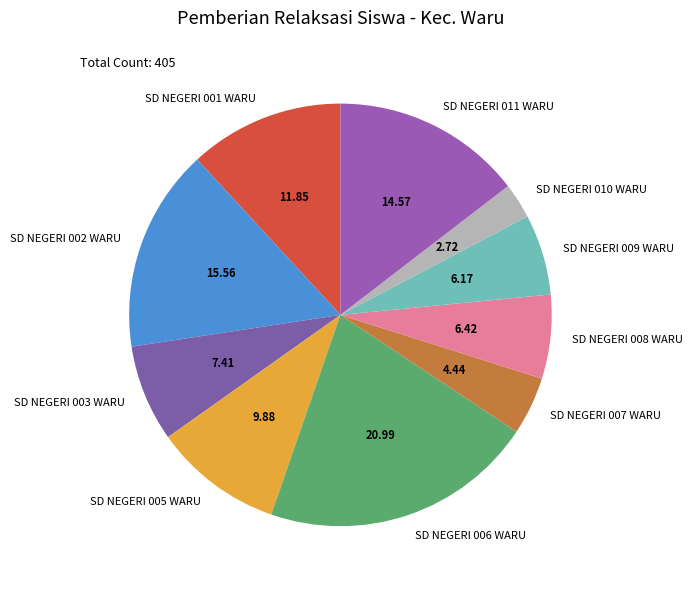

Is the sum of SD NEGERI 011 WARU and SD NEGERI 007 WARU greater than half?

No